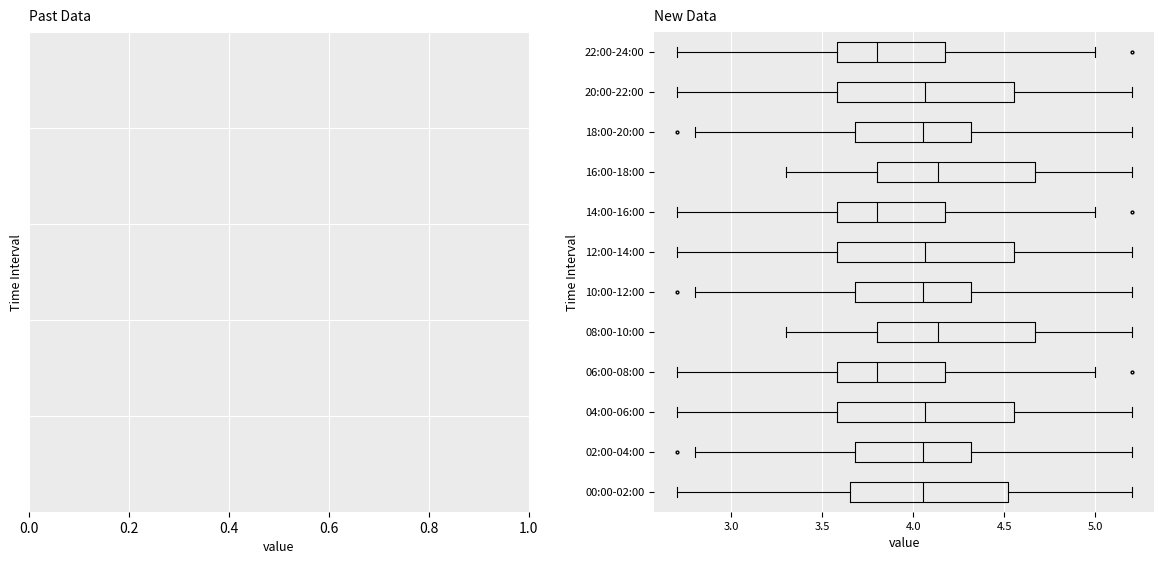

Reading bottom to top, read every box against the x-axis: the position of its median line, the range the box covers, and the ends of its whiskers. The values are not printed on the chart, so give them approximately, as read against the axis.

00:00-02:00: median 4.05, box 3.65 to 4.50, whiskers 2.70 to 5.20
02:00-04:00: median 4.05, box 3.70 to 4.30, whiskers 2.80 to 5.20
04:00-06:00: median 4.05, box 3.60 to 4.55, whiskers 2.70 to 5.20
06:00-08:00: median 3.80, box 3.60 to 4.20, whiskers 2.70 to 5.00
08:00-10:00: median 4.15, box 3.80 to 4.65, whiskers 3.30 to 5.20
10:00-12:00: median 4.05, box 3.70 to 4.30, whiskers 2.80 to 5.20
12:00-14:00: median 4.05, box 3.60 to 4.55, whiskers 2.70 to 5.20
14:00-16:00: median 3.80, box 3.60 to 4.20, whiskers 2.70 to 5.00
16:00-18:00: median 4.15, box 3.80 to 4.65, whiskers 3.30 to 5.20
18:00-20:00: median 4.05, box 3.70 to 4.30, whiskers 2.80 to 5.20
20:00-22:00: median 4.05, box 3.60 to 4.55, whiskers 2.70 to 5.20
22:00-24:00: median 3.80, box 3.60 to 4.20, whiskers 2.70 to 5.00